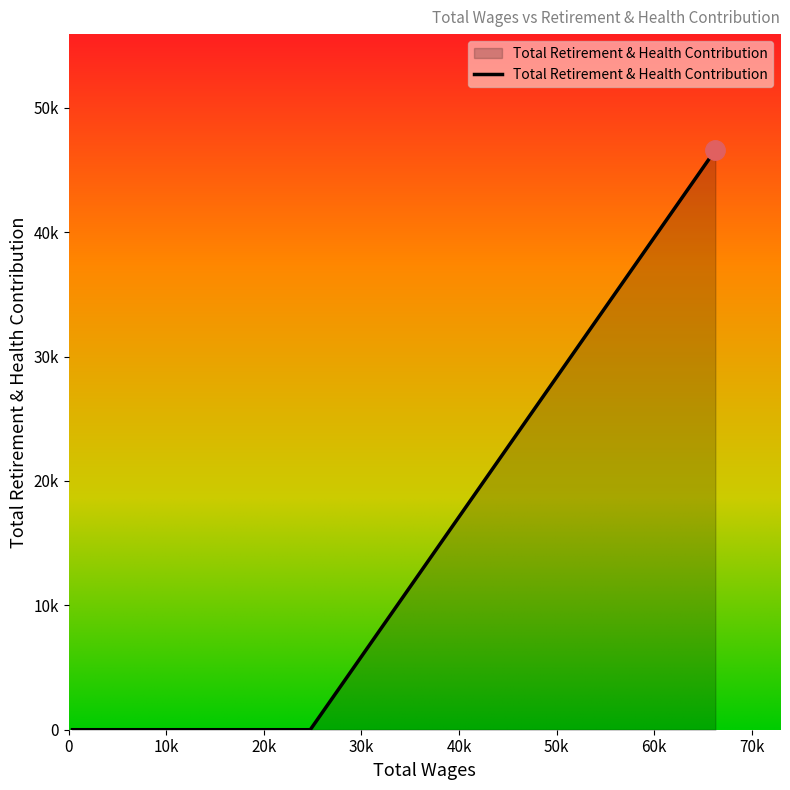

What is the difference between the maximum and minimum values?

46598